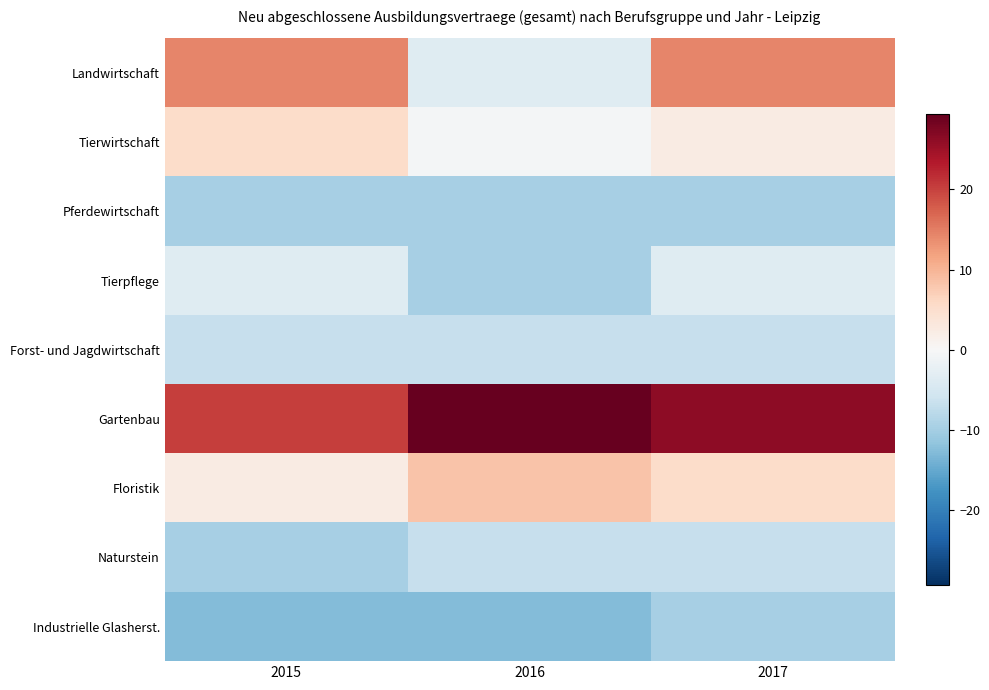

At how many categories does at least one series exceed 8?

3